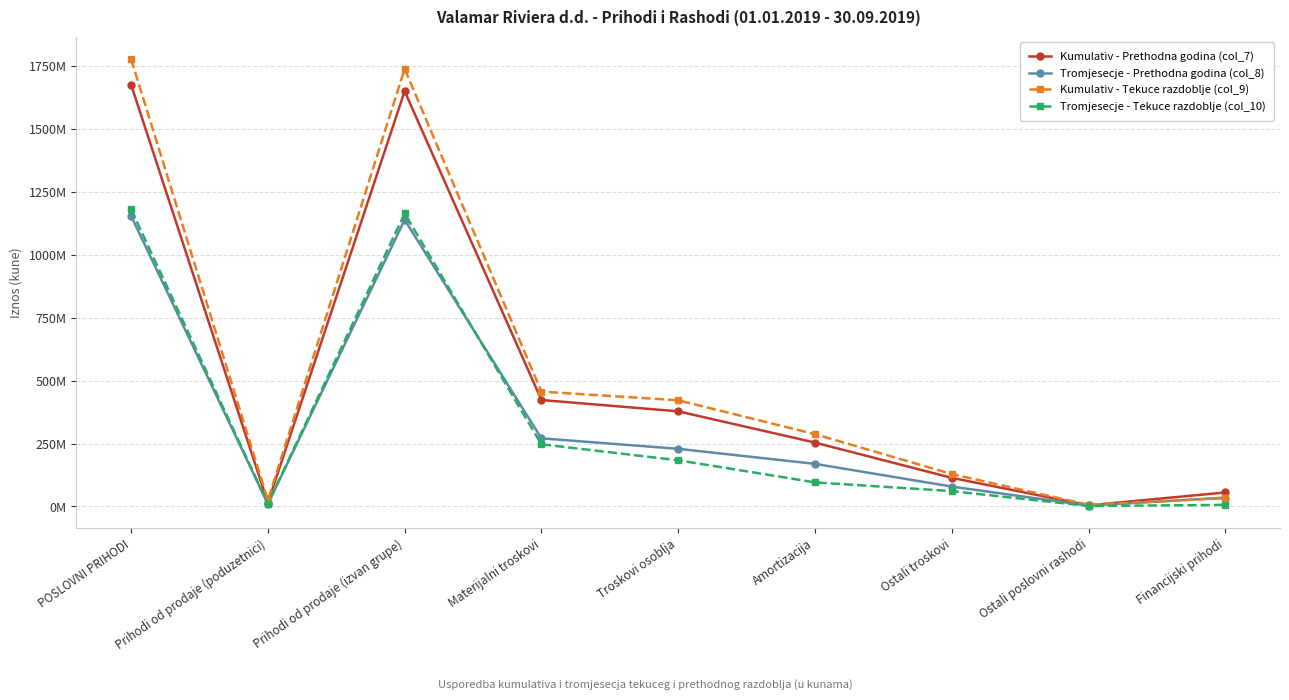

True or false: Tromjesecje - Prethodna godina (col_8) and Kumulativ - Tekuce razdoblje (col_9) intersect in this chart.

True